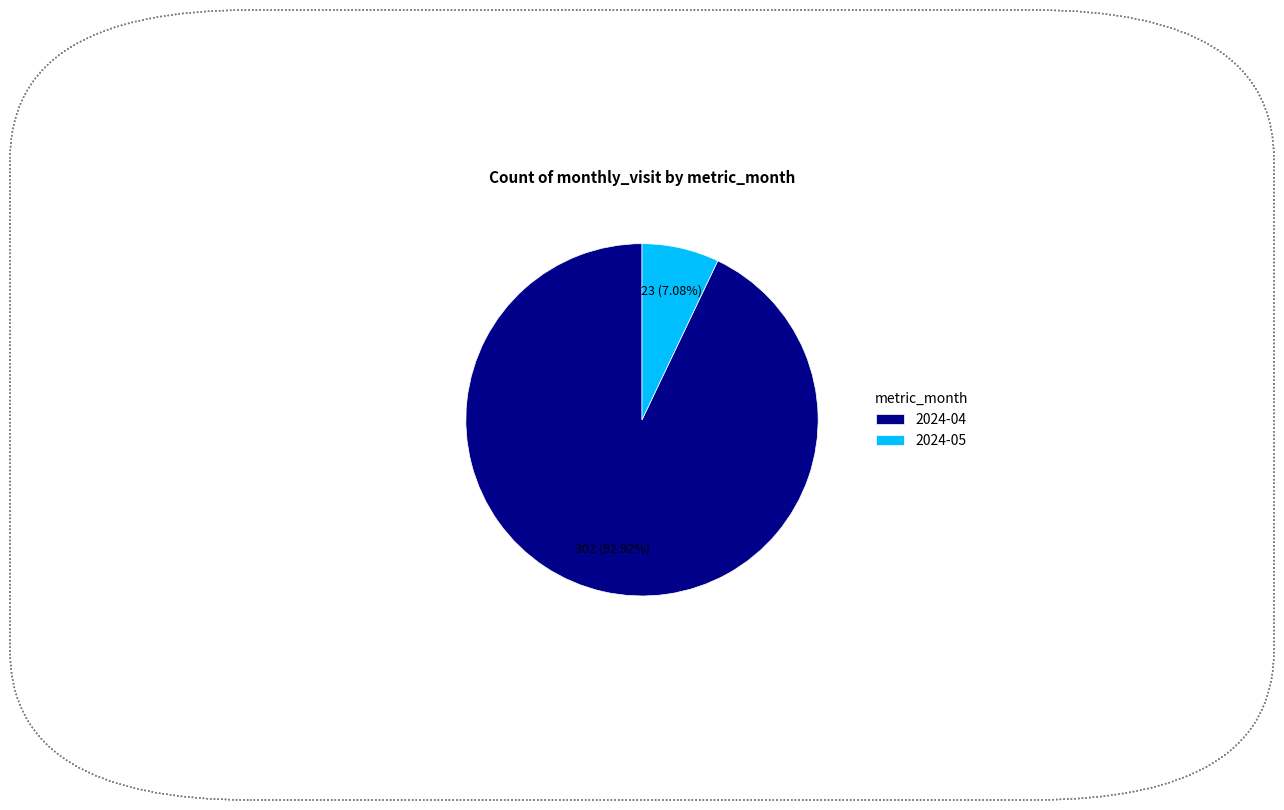

Between 2024-04 and 2024-05, which is larger?

2024-04